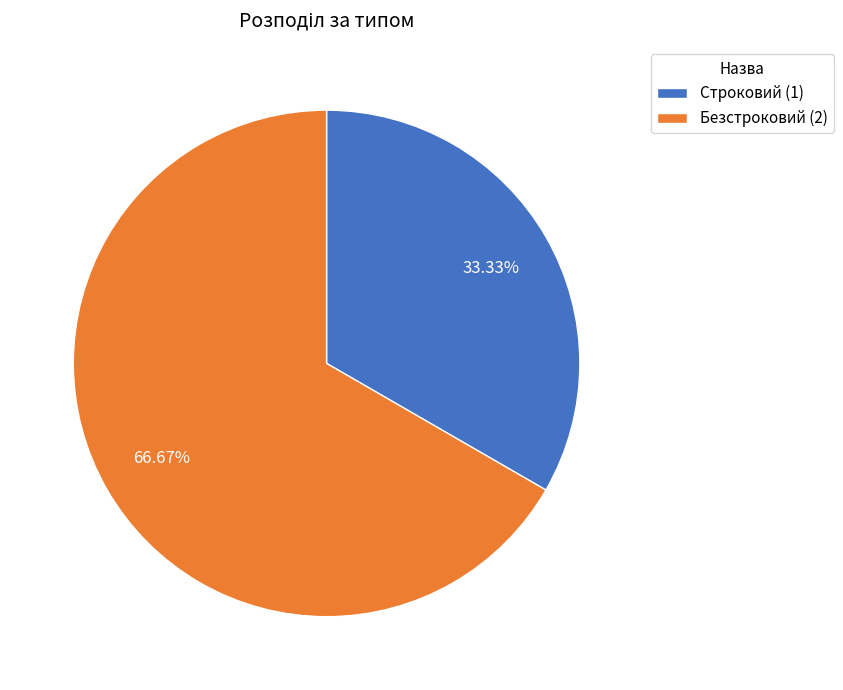

Approximately how many times larger is the value at Строковий (1) compared to Безстроковий (2)?

0.5